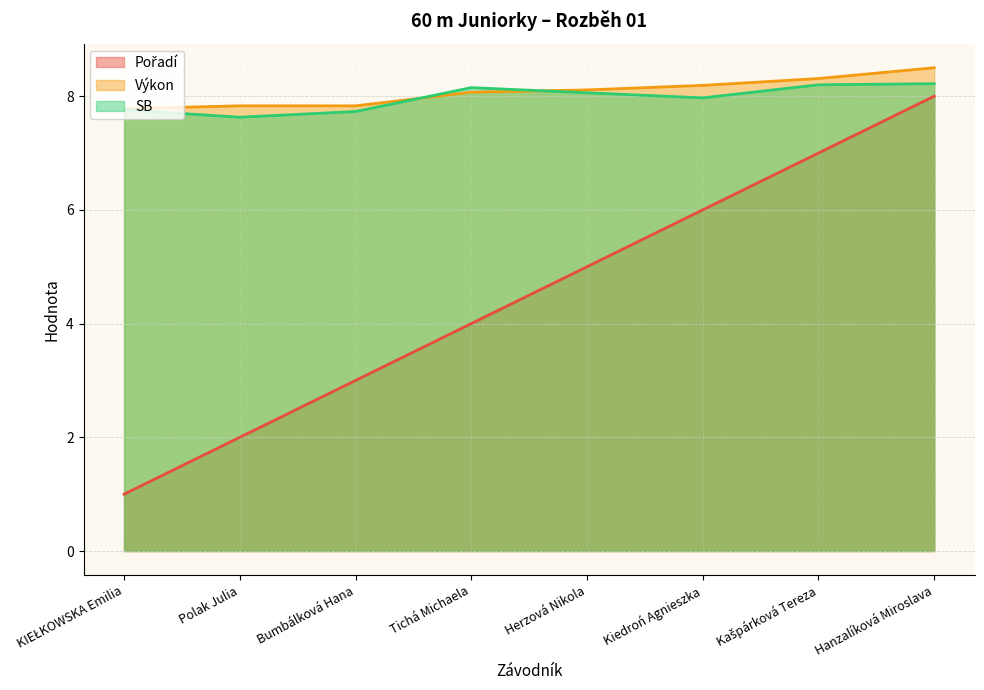

At how many categories does at least one series exceed 6?

8